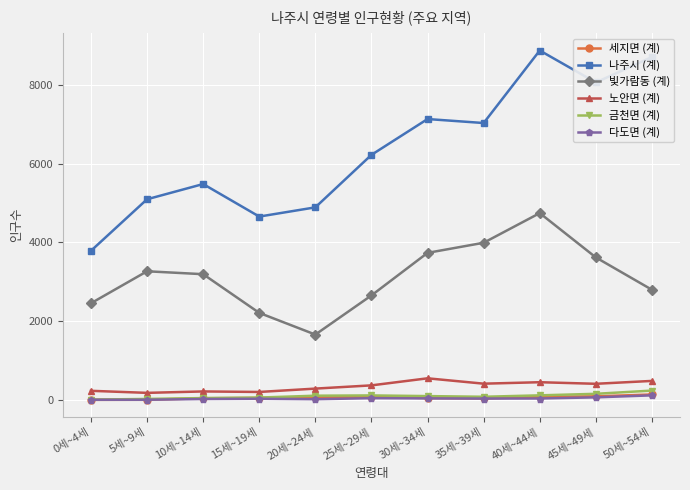

What is the smallest value displayed?

9